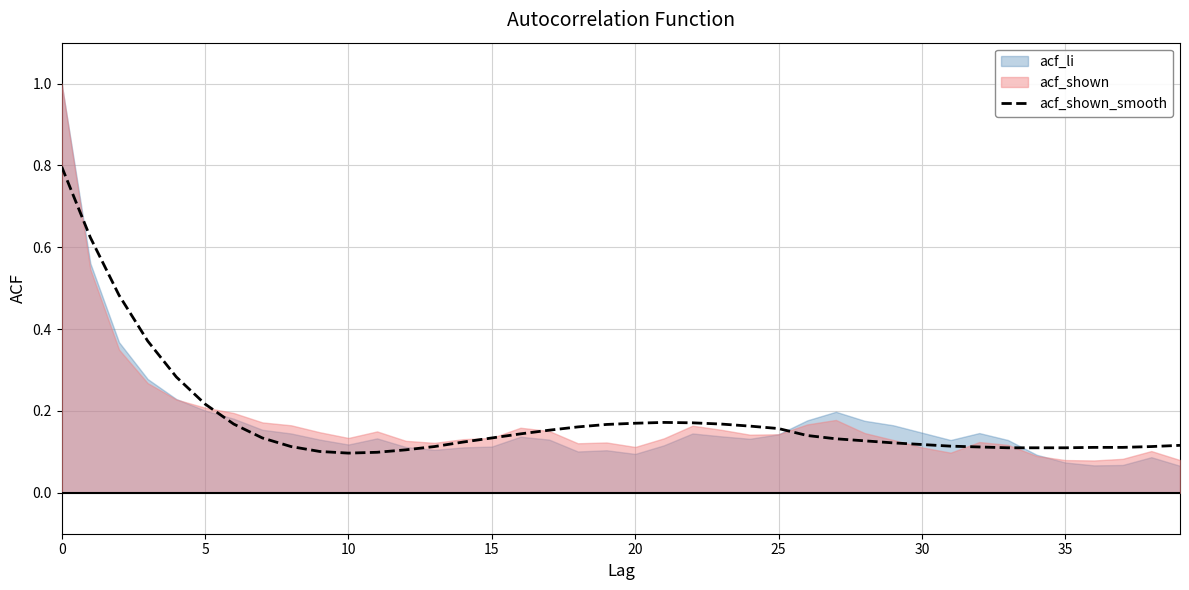

True or false: there are more than 1 points higher than both neighbors.

False